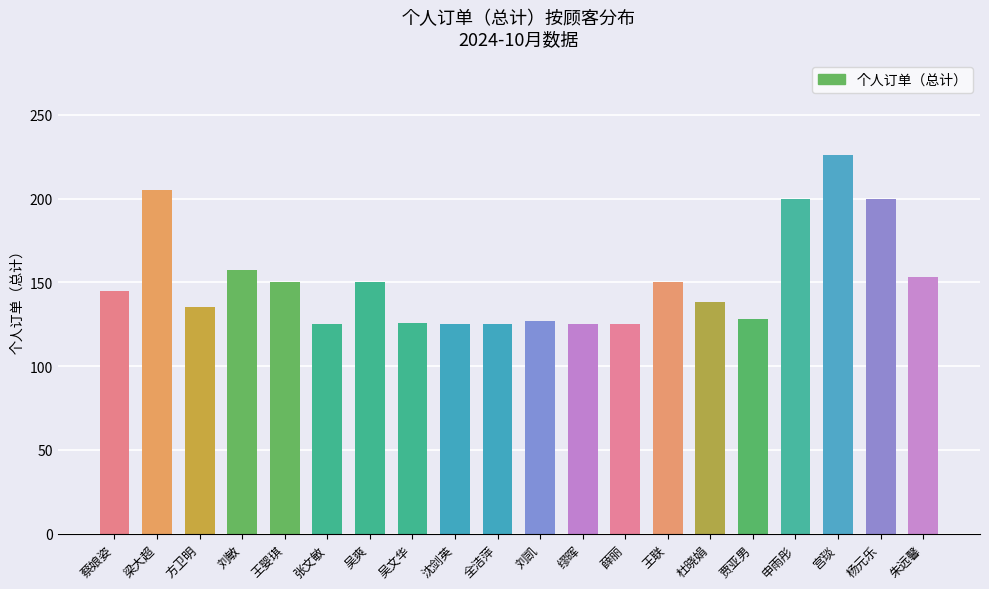

What is the label of the 12th bar from the right?

沈剑英